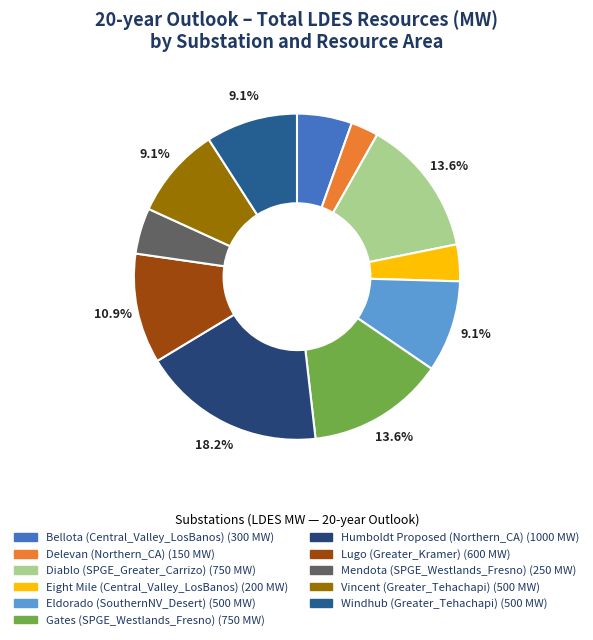

How many segments does this pie chart have?

11